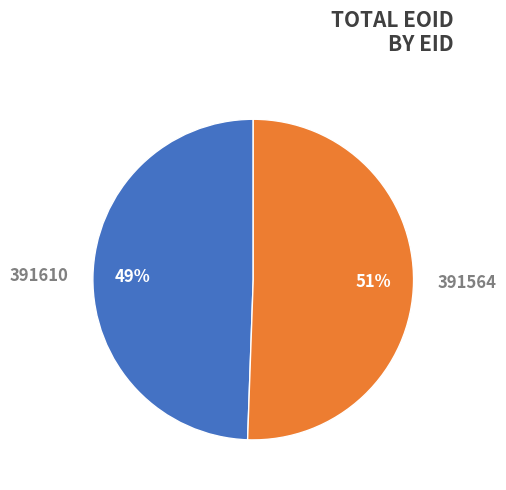

Is there a majority slice in this chart?

Yes